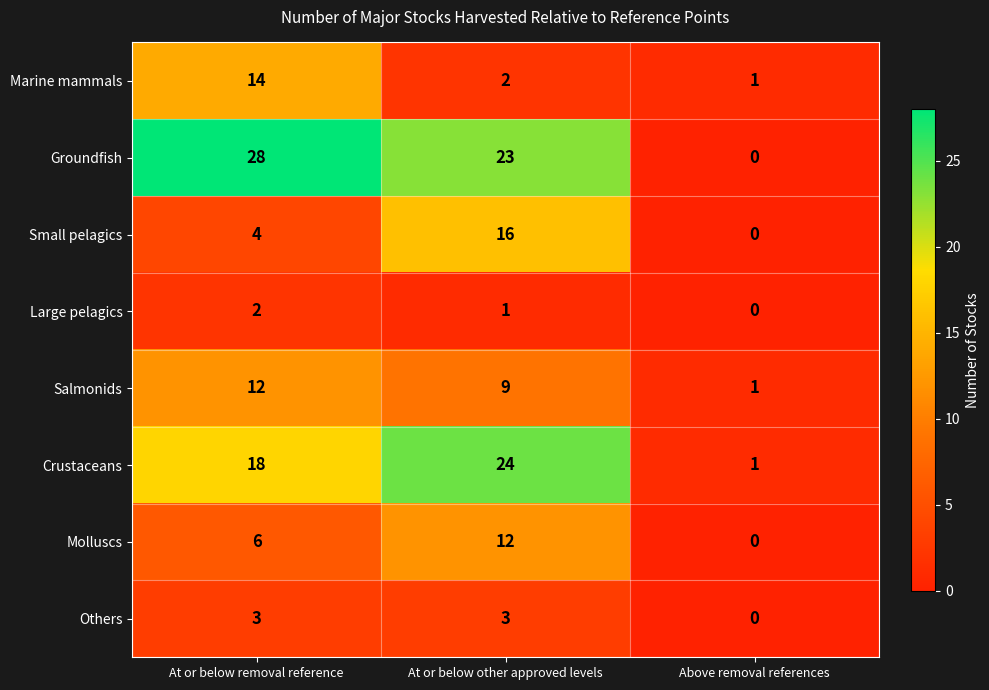

What is the maximum value shown in the chart?

28